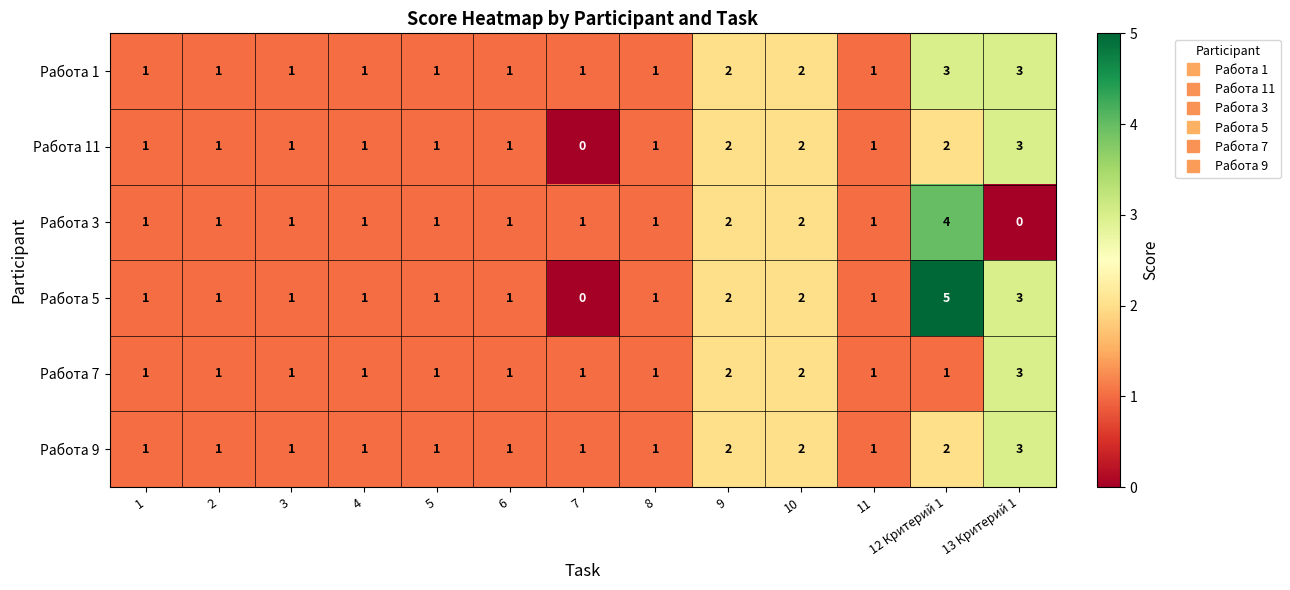

Between 12 Критерий 1 and 13 Критерий 1, which series saw the biggest shift?

Работа 3